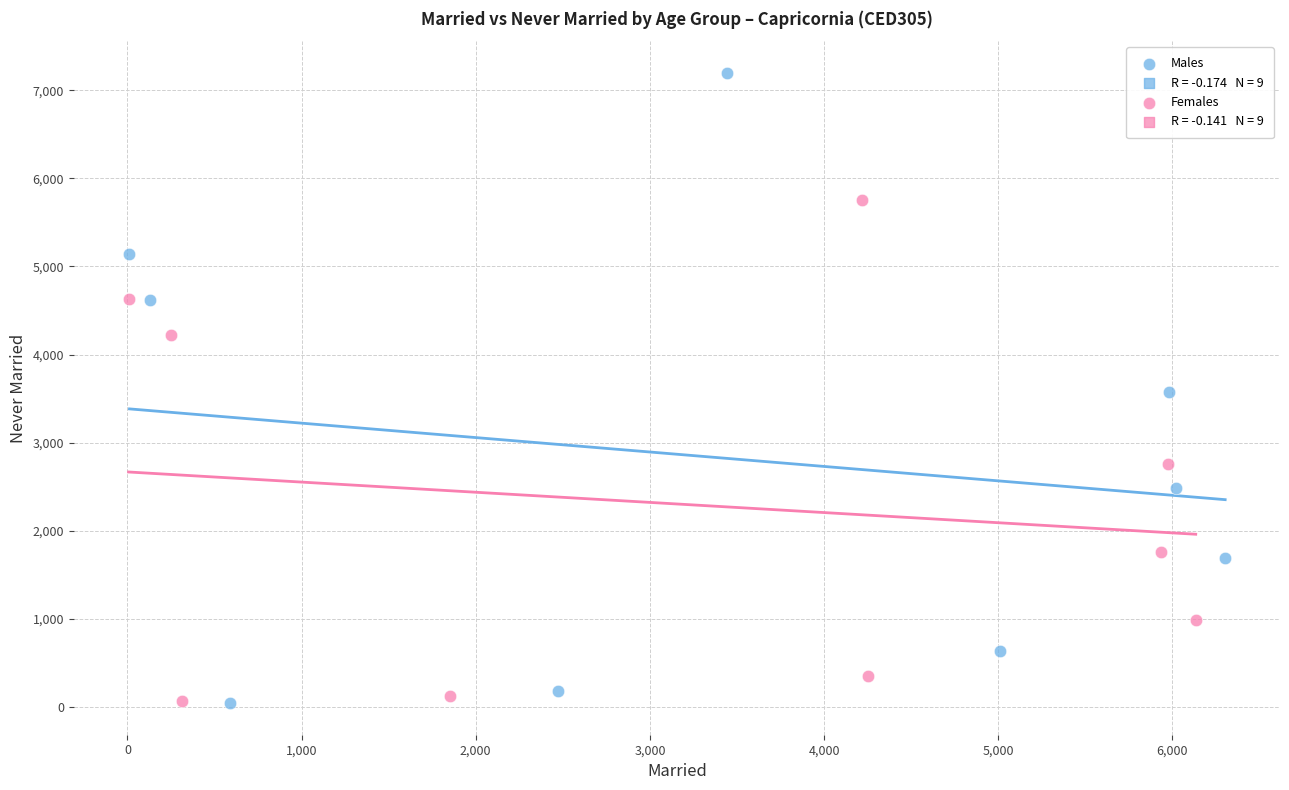

Which series reaches the maximum Y coordinate?

Males